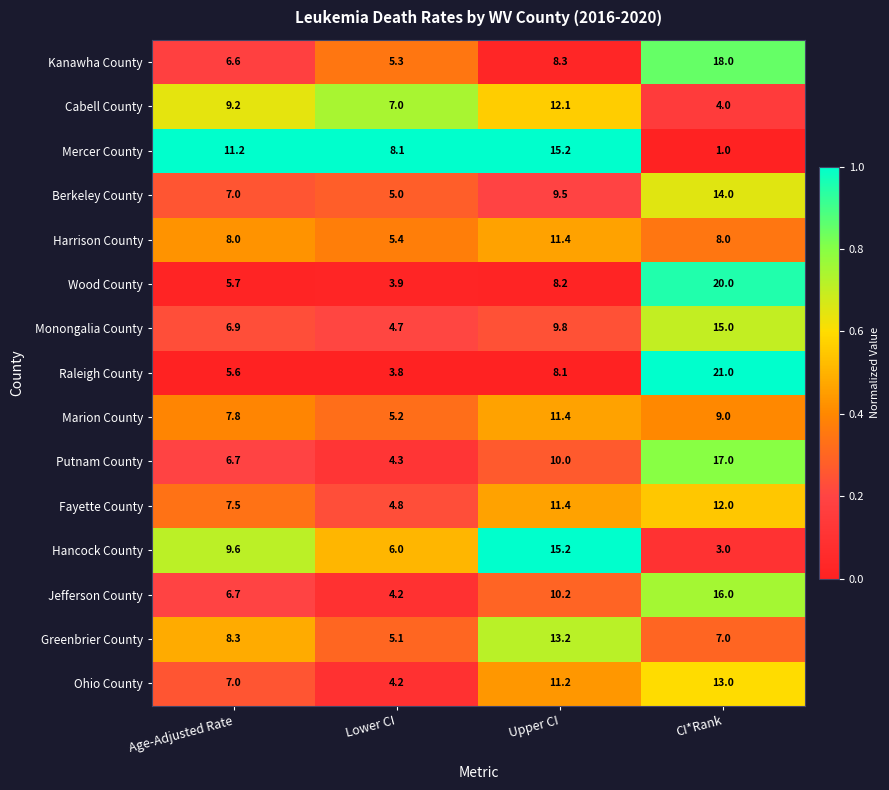

Which series has the widest spread of values?

Raleigh County